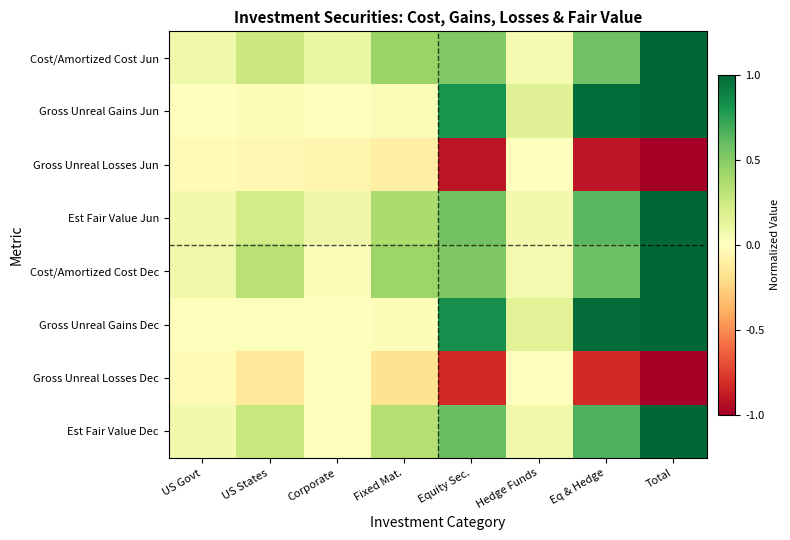

Which category has the highest value across all series?

Total